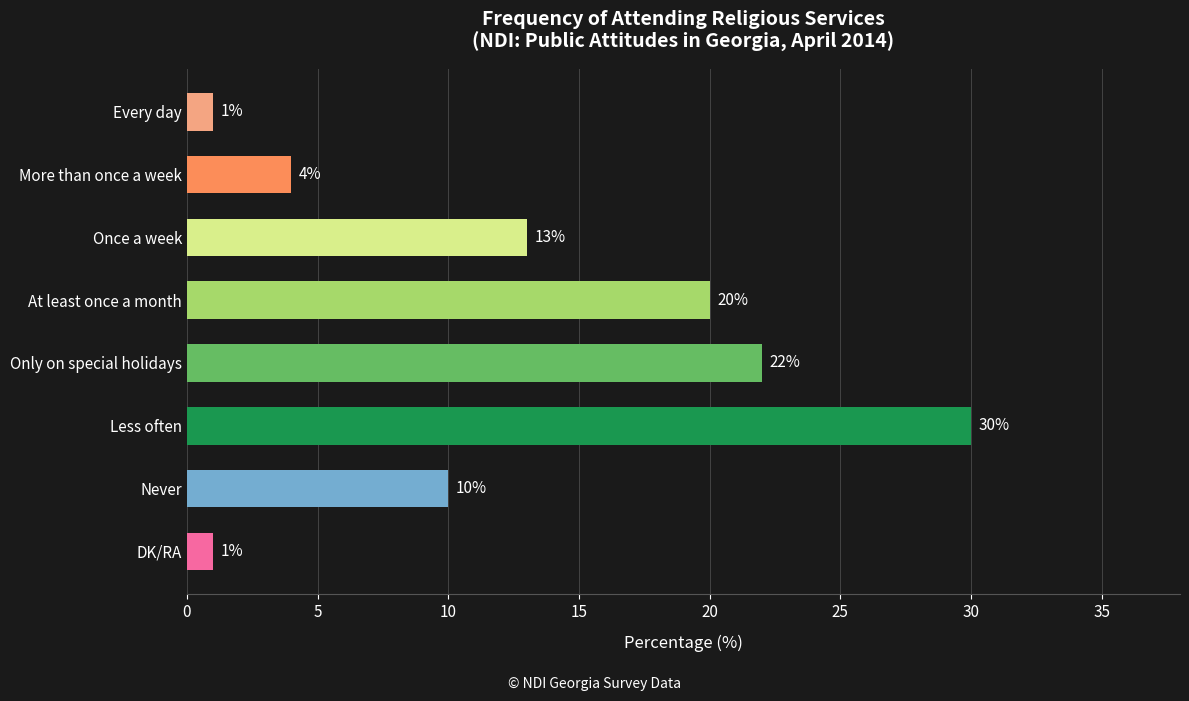

What is the change in value from Less often to Every day?

-29